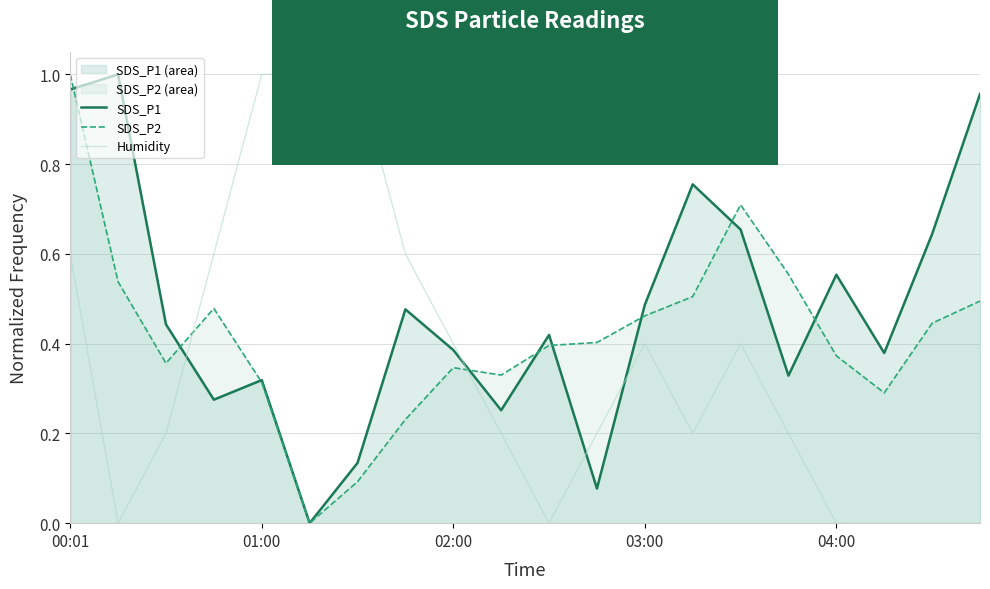

True or false: SDS_P2 and Humidity intersect in this chart.

True